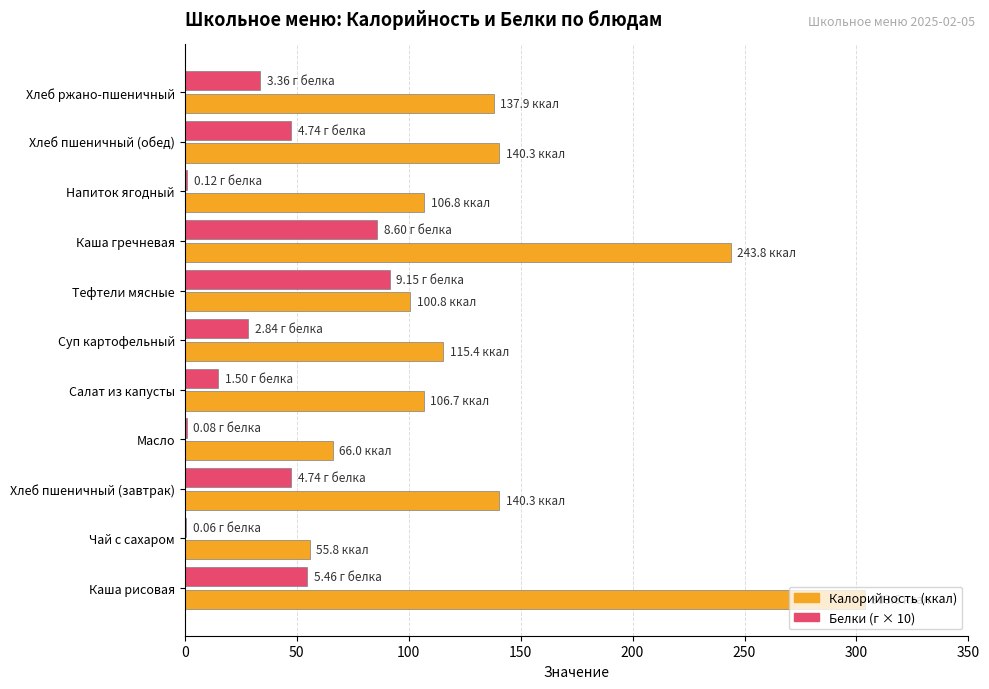

At which category does the chart reach its peak across all series?

Каша рисовая